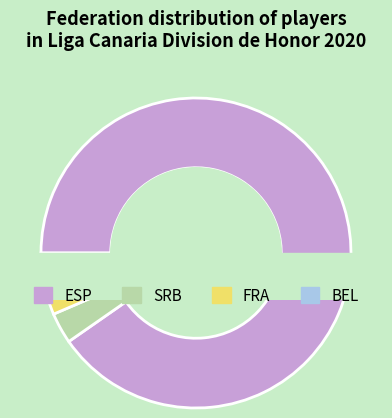

To the nearest percent, what is the average slice percentage?

25%